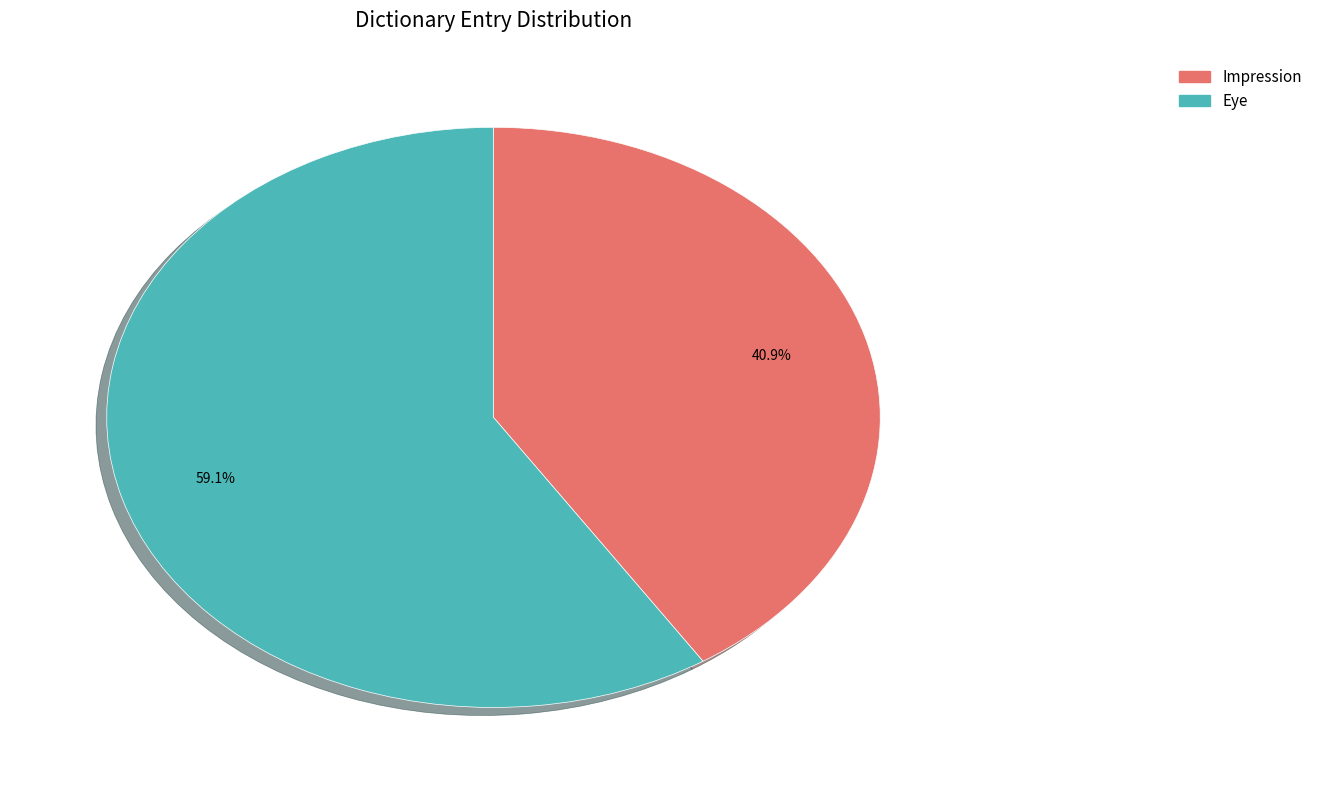

To the nearest percent, what is the average slice percentage?

50%